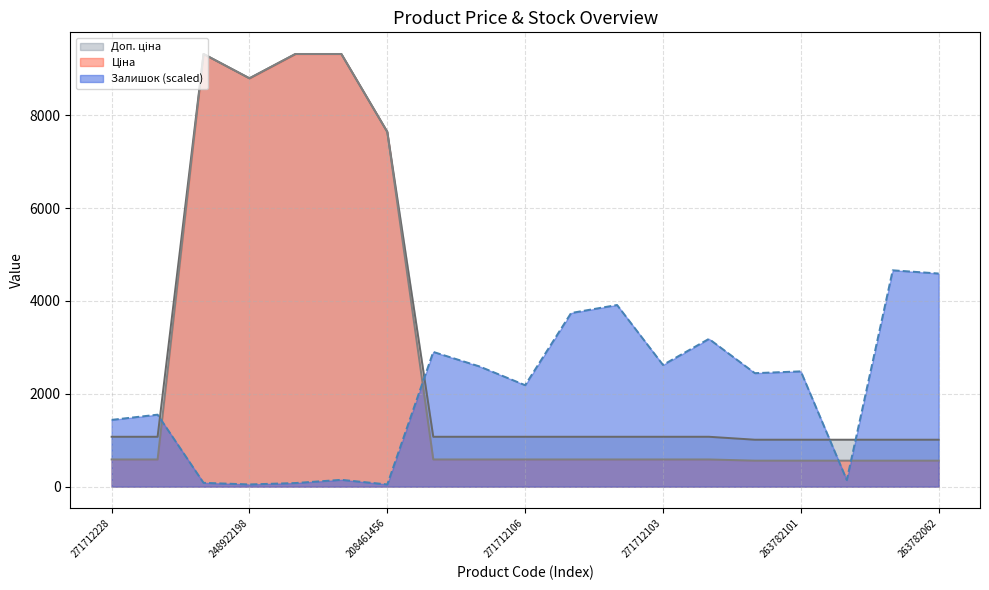

What is the highest value of the Доп. ціна series?

9321.4